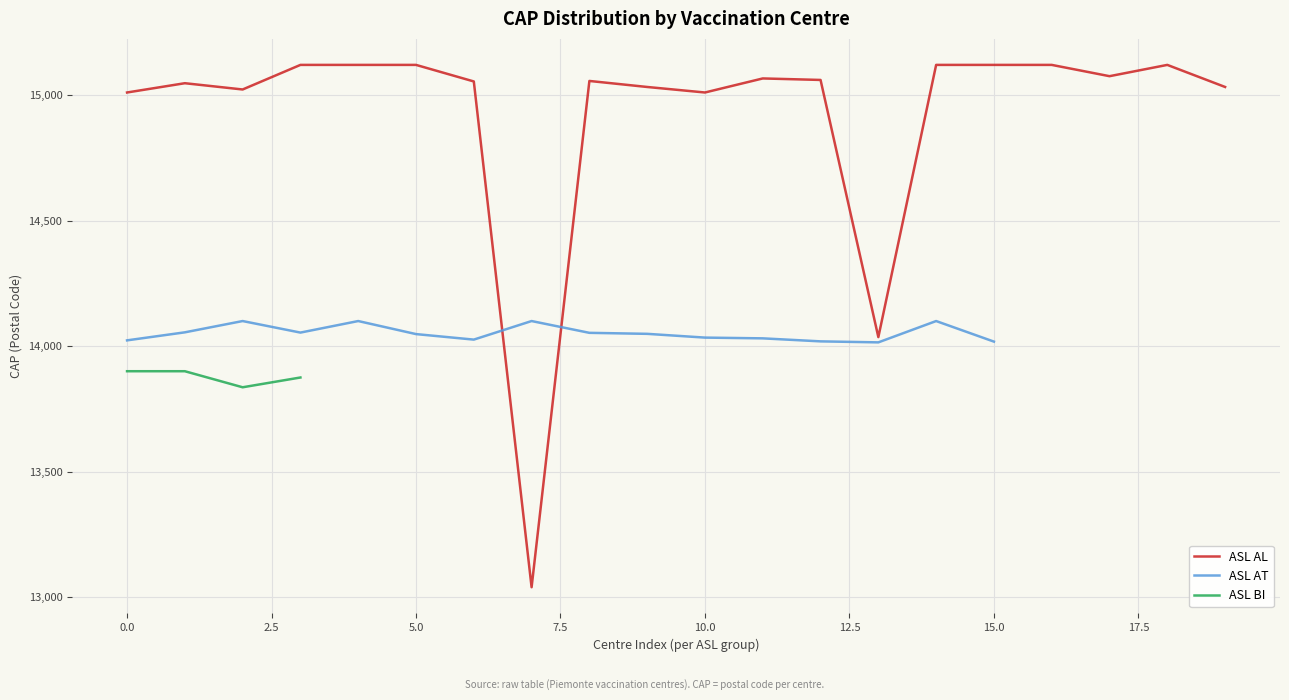

The value of ASL AL at 15.0 is 25417. True or false?

False